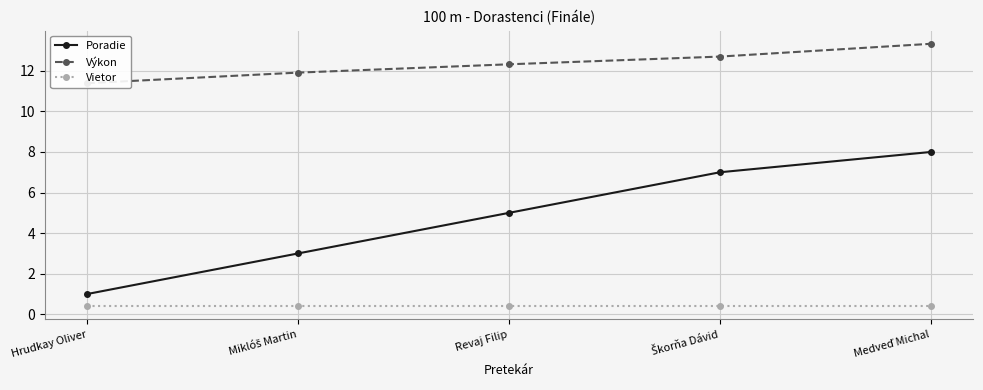

How many data points does each series have?

5